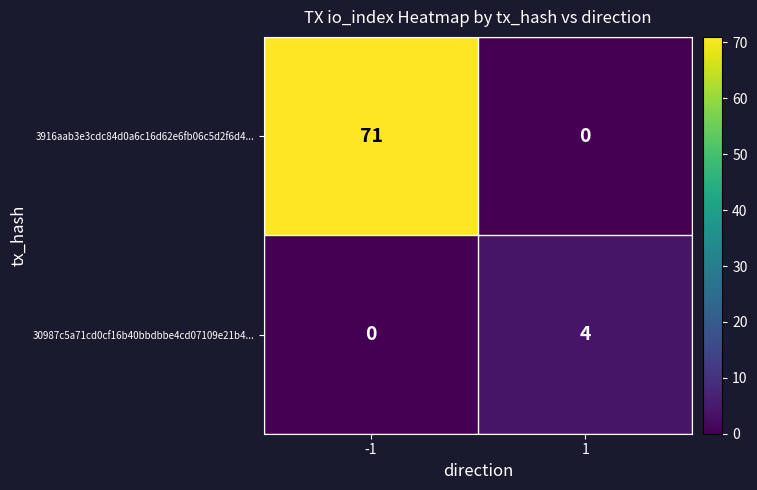

What is the spread (max minus min) of values at 1?

4